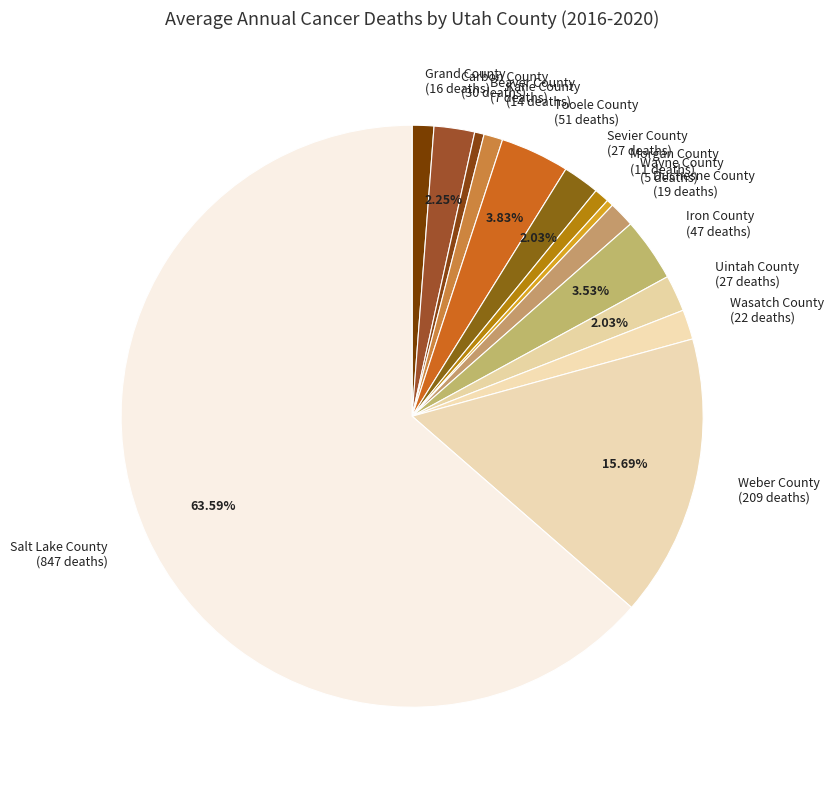

To the nearest percent, what portion does Tooele County represent?

4%